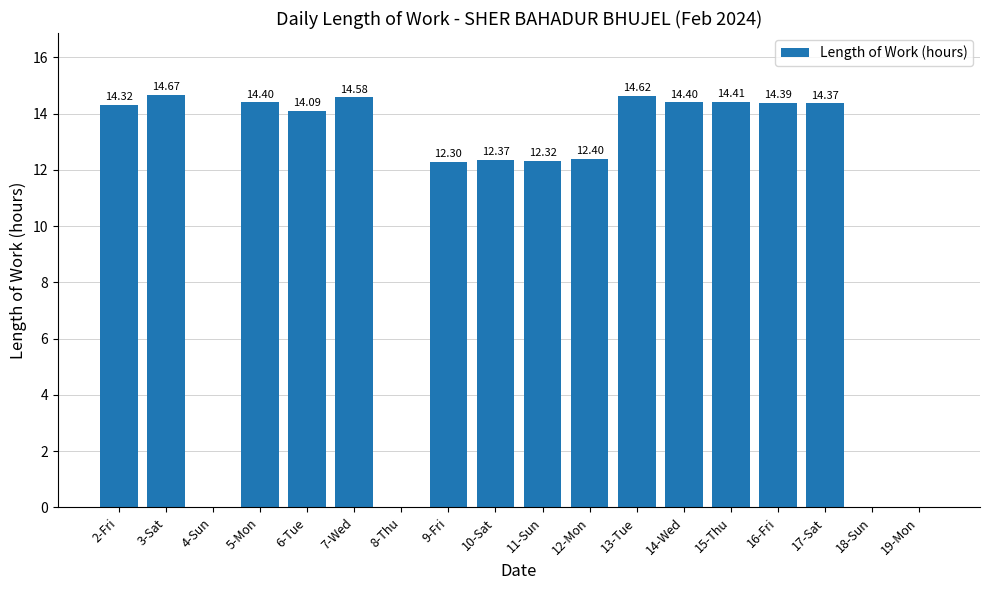

Between 10-Sat and 11-Sun, which is larger?

10-Sat